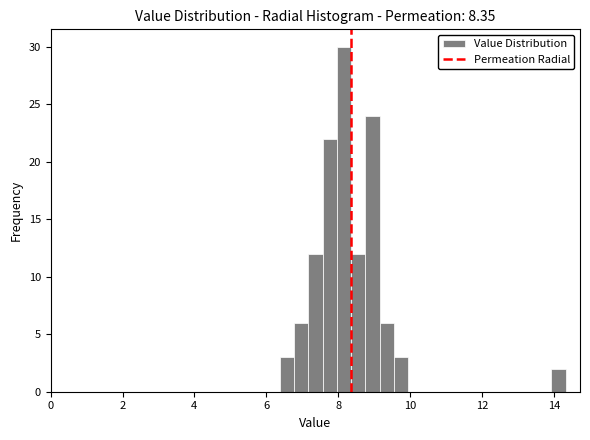

Read against the x-axis, roughly where is the centre of the tallest bar?

8.2